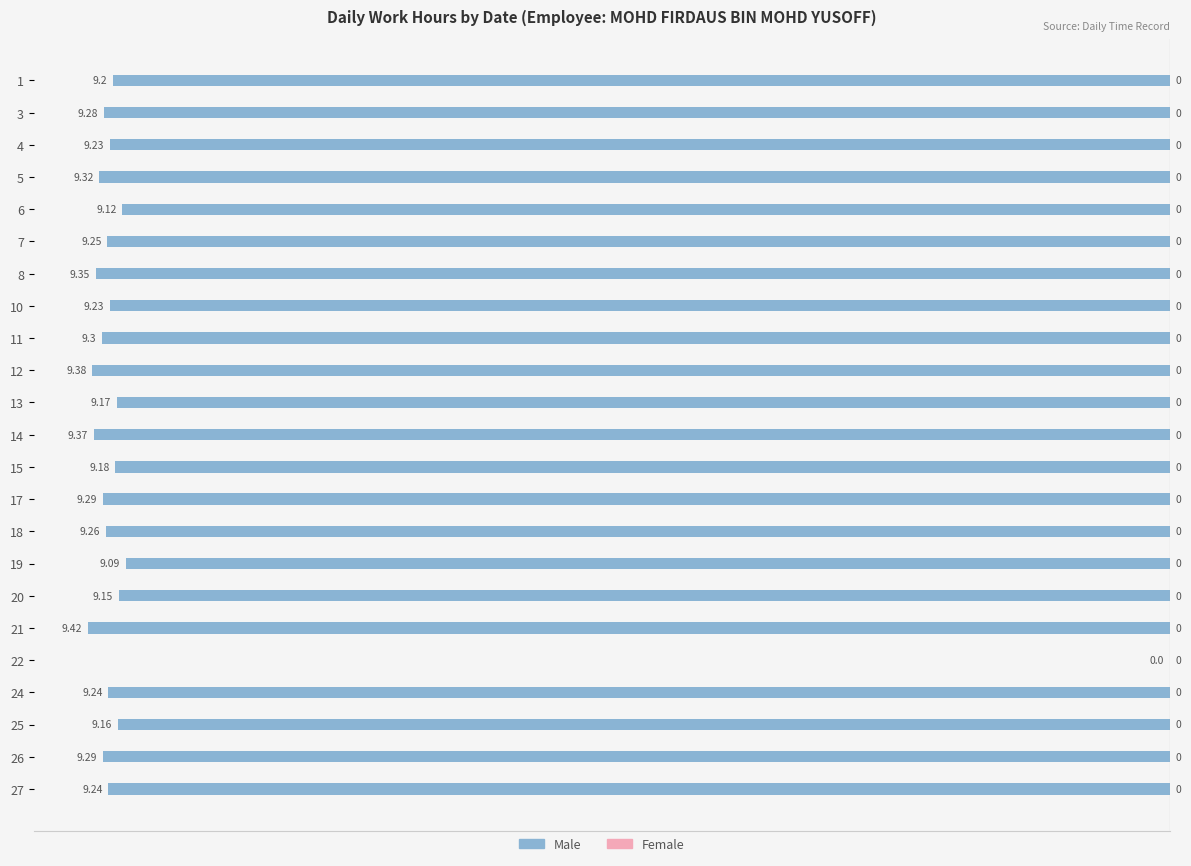

Between 4 and 12, which is larger?

4